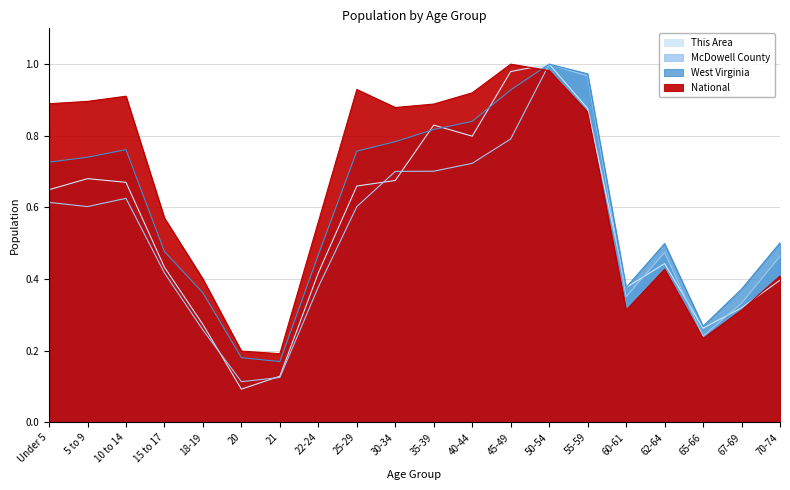

How many series are shown in this chart?

4